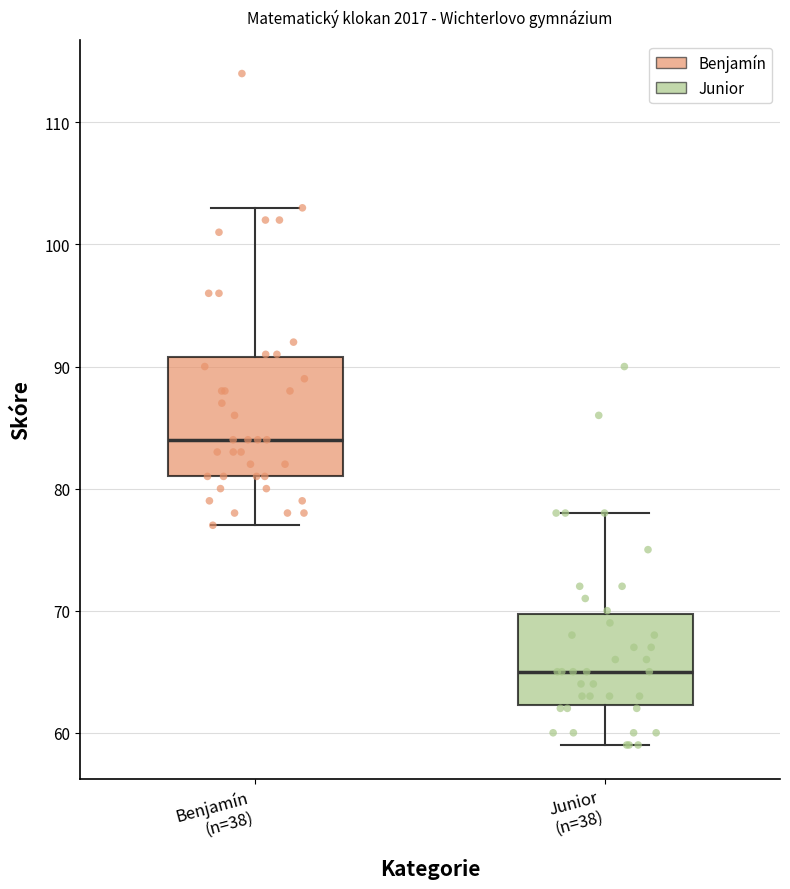

Which box's median line is the lowest?

Junior (n=38)